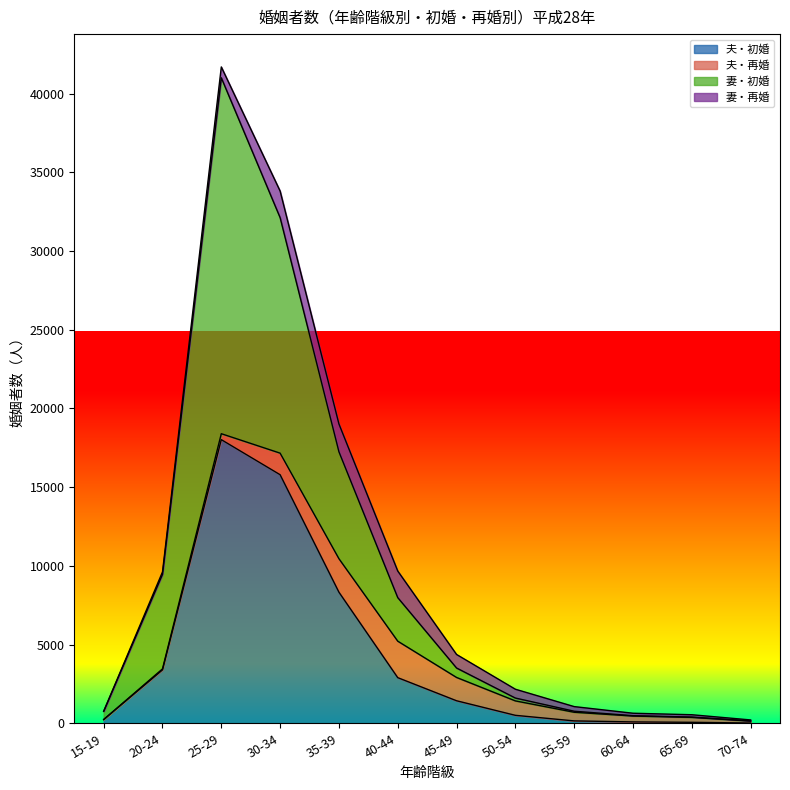

How many categories are shown in the chart?

12